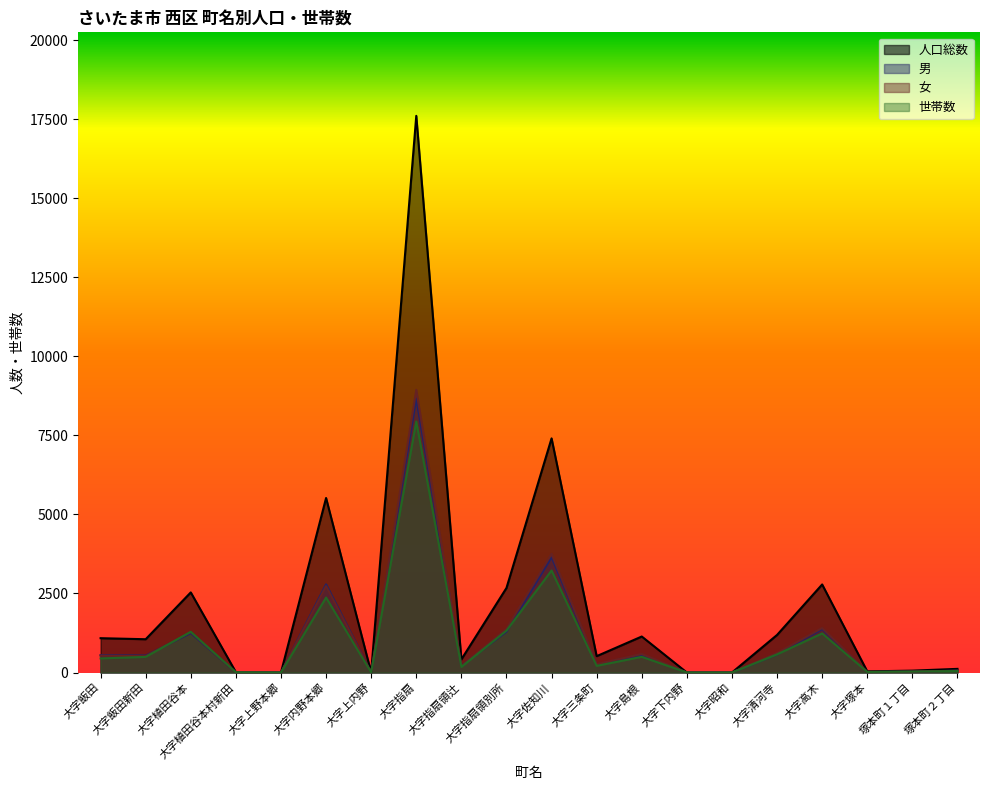

True or false: 人口総数 and 世帯数 intersect in this chart.

False